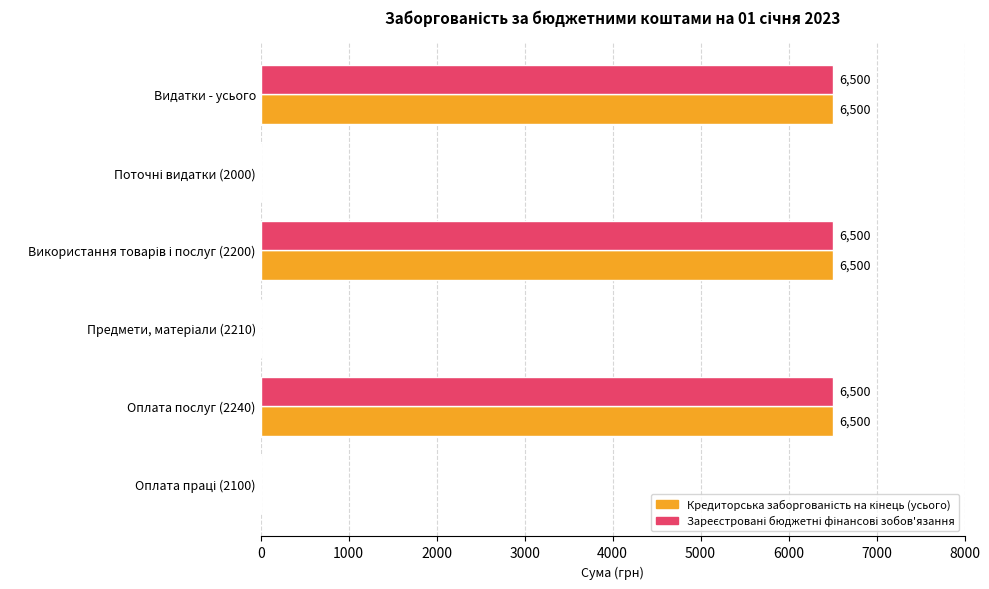

What is the total value across all series at Оплата послуг (2240)?

13000